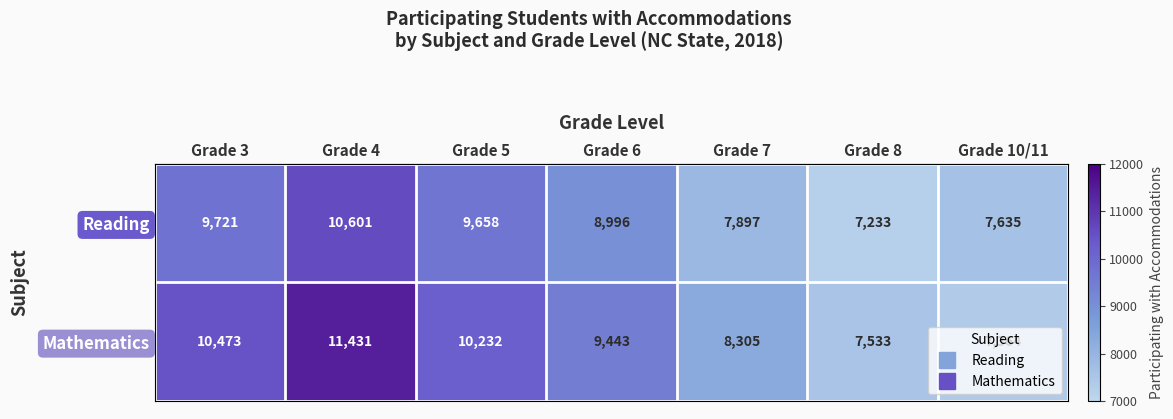

What is the sum of all Mathematics values?

64781